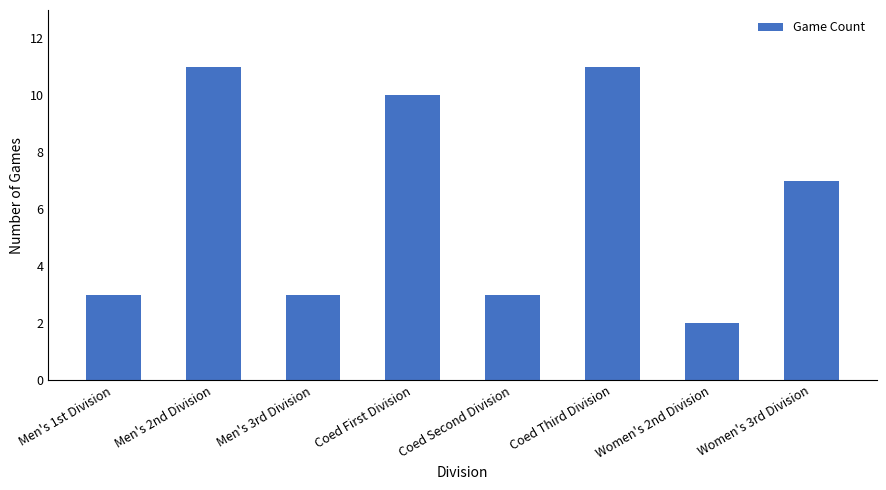

Reading left to right, extract all data points from this chart.

Men's 1st Division=3	Men's 2nd Division=11	Men's 3rd Division=3	Coed First Division=10	Coed Second Division=3	Coed Third Division=11	Women's 2nd Division=2	Women's 3rd Division=7